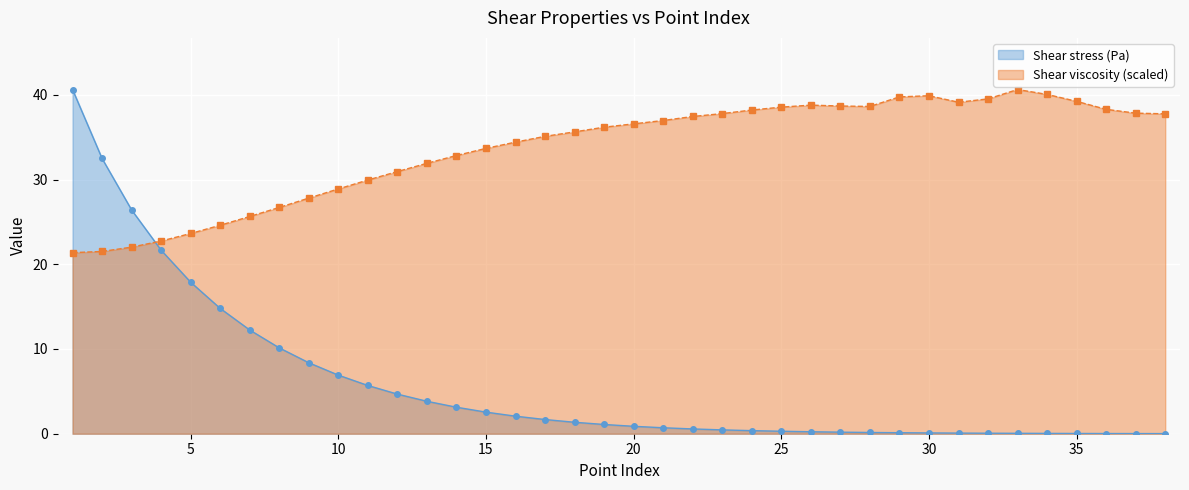

At how many categories does at least one series exceed 16?

38